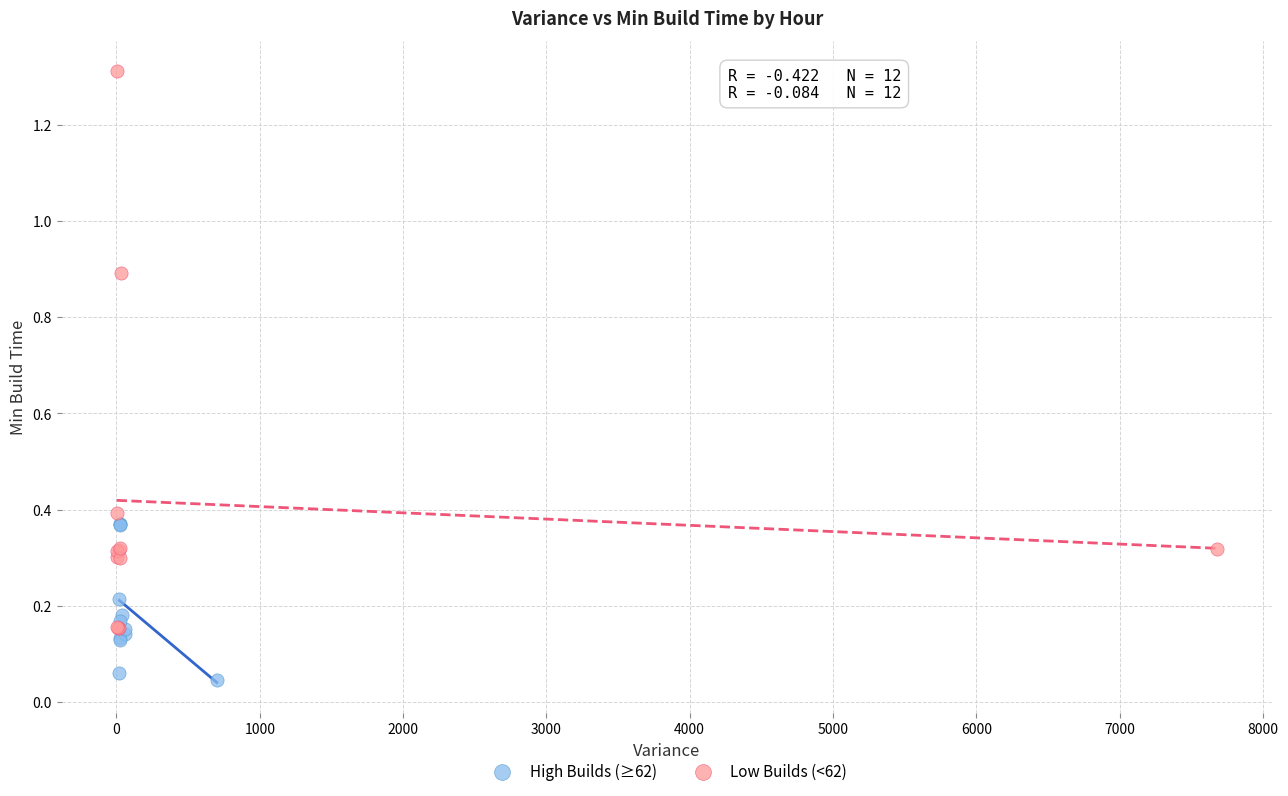

What are all the series names shown in the legend?

High Builds (≥62), Low Builds (<62)